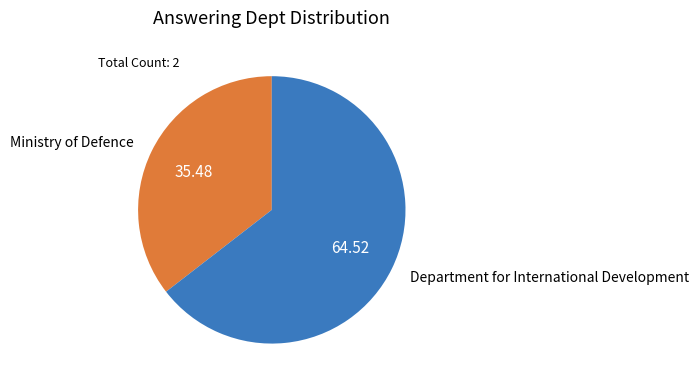

Does any single category account for the majority?

Yes